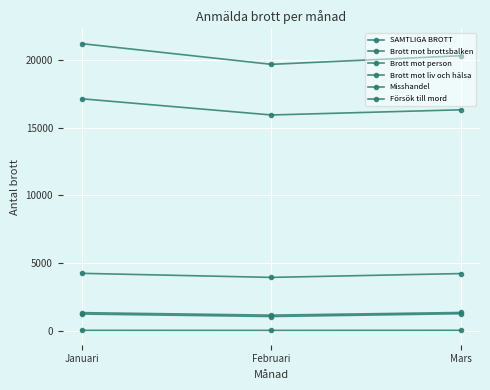

True or false: Brott mot person has a value of 3930 at Februari.

True